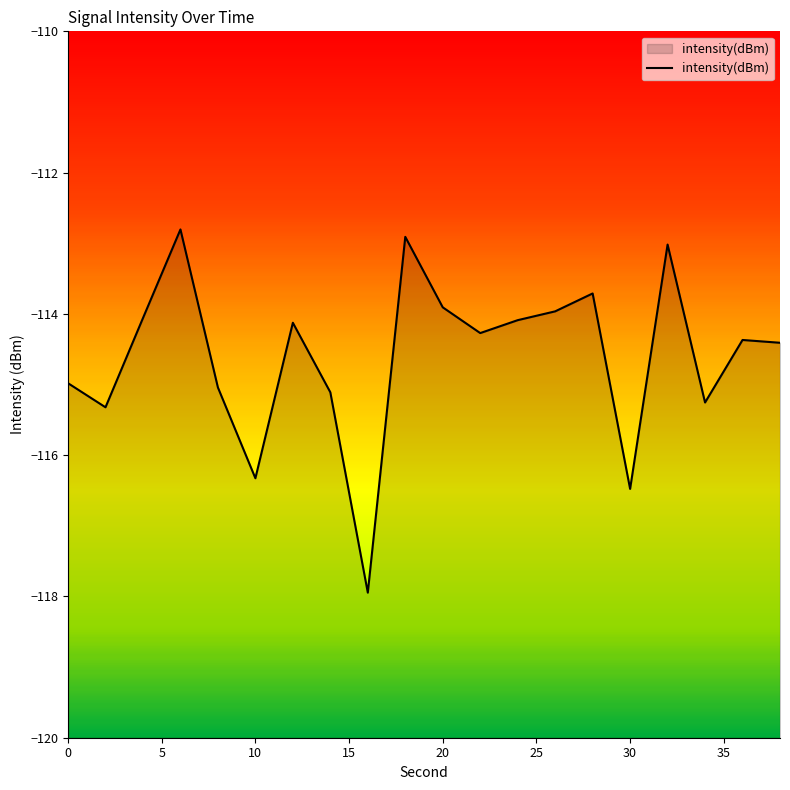

Does the chart display data point markers on the line(s)?

No